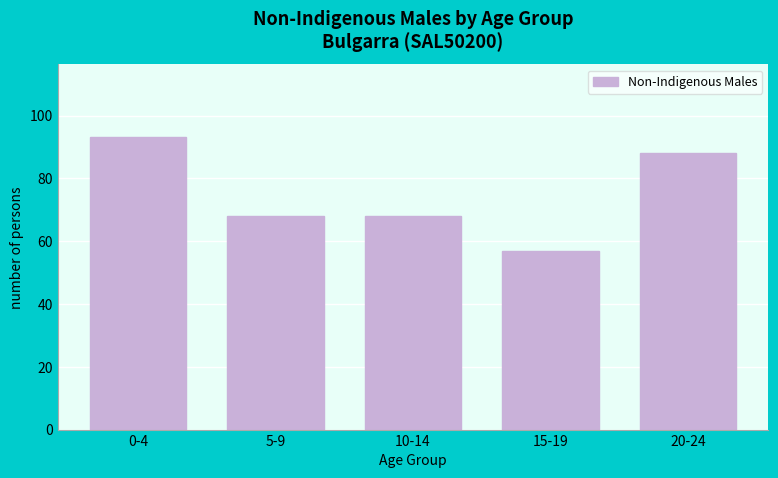

Reading left to right, what are all the values shown in this chart?

93	68	68	57	88